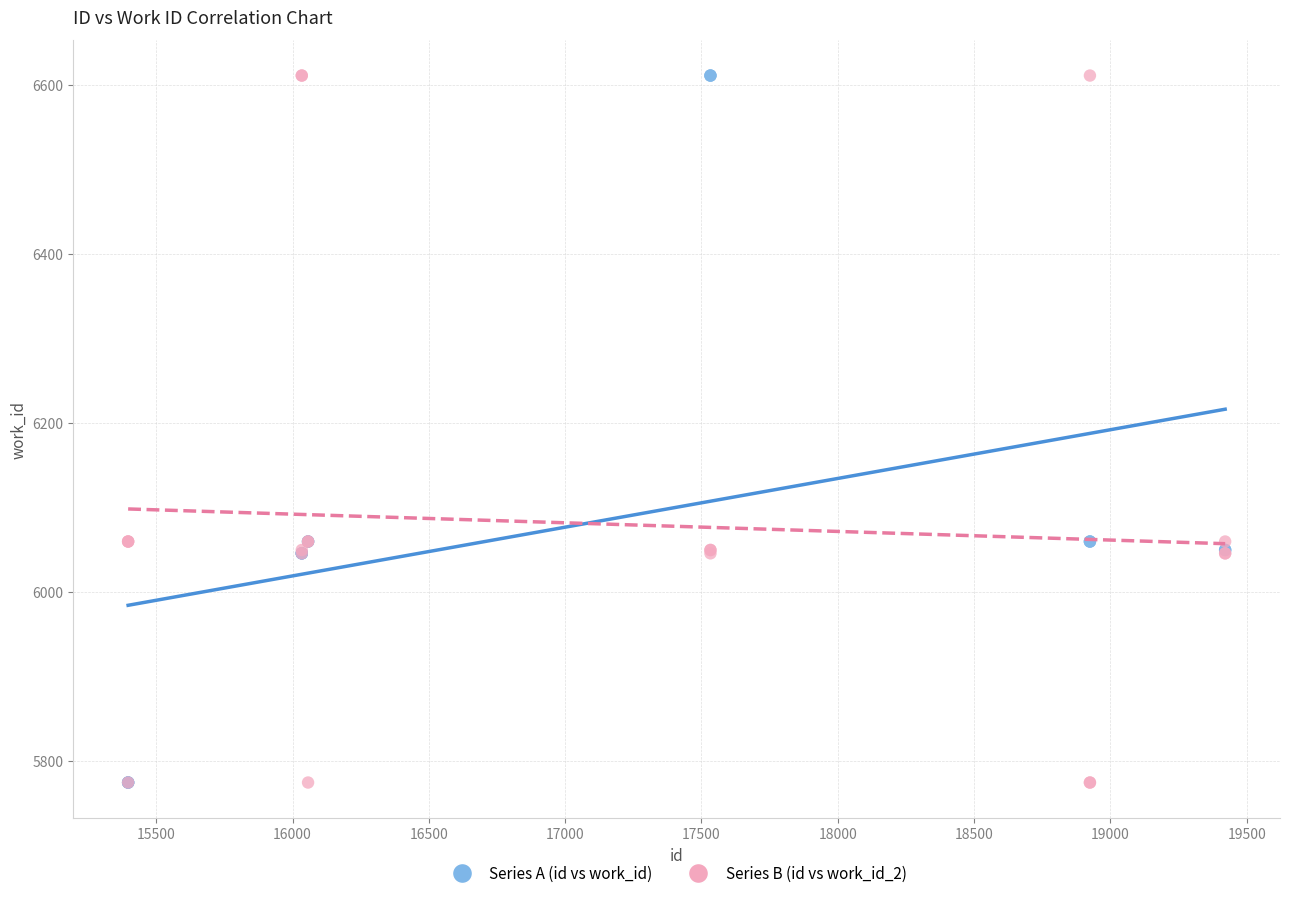

What are all the series names shown in the legend?

Series A (id vs work_id), Series B (id vs work_id_2)